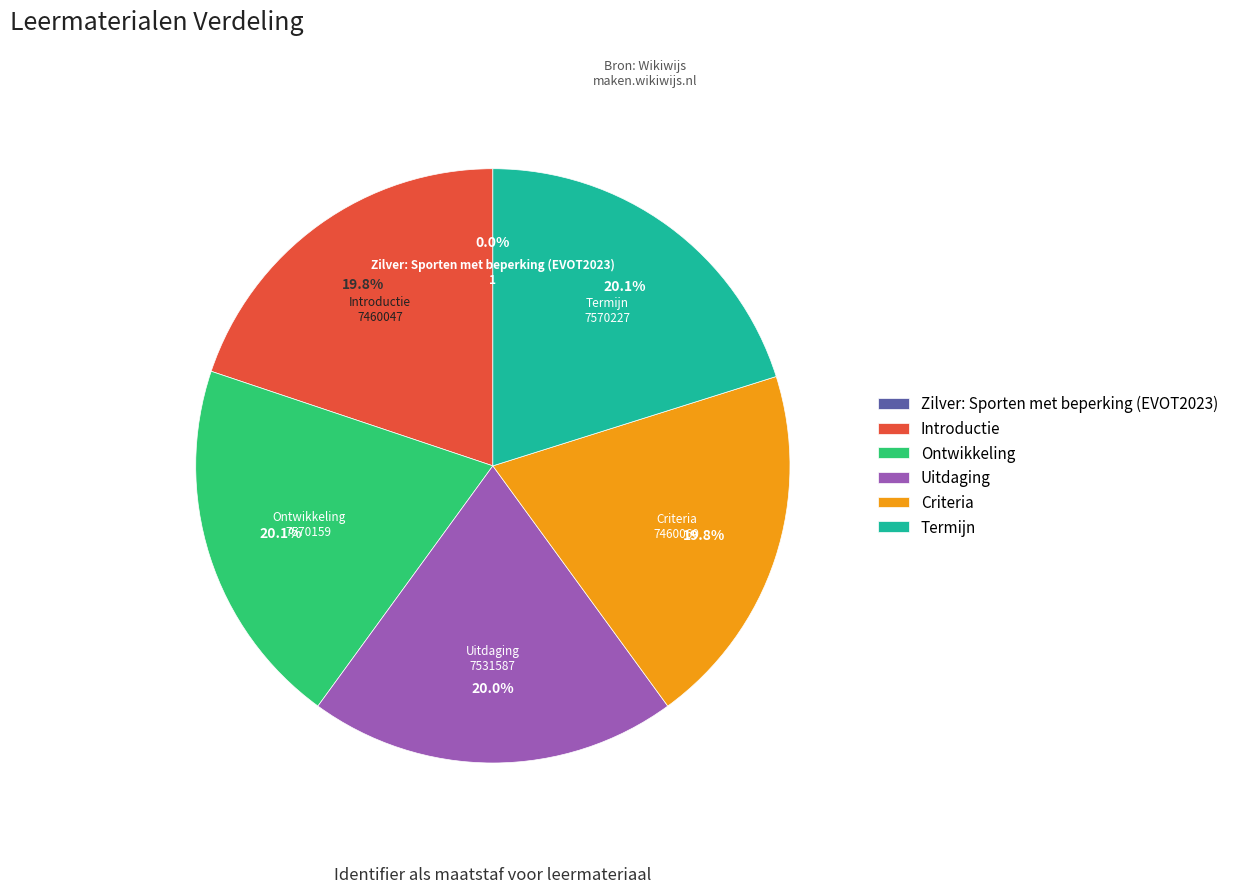

Combined, do Introductie and Termijn account for over 50%?

No